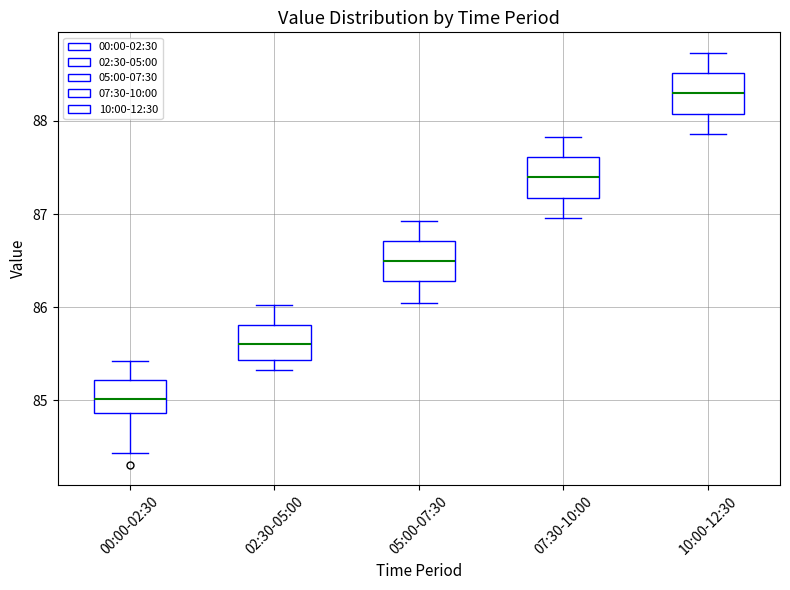

Reading left to right, transcribe this box plot: for each box, give where its median line is, the range the box spans, and where its two whiskers end, as read against the y-axis. The values are not printed on the chart, so give them approximately, as read against the axis.

00:00-02:30: median 85.0, box 84.9 to 85.2, whiskers 84.4 to 85.4
02:30-05:00: median 85.6, box 85.4 to 85.8, whiskers 85.3 to 86.0
05:00-07:30: median 86.5, box 86.3 to 86.7, whiskers 86.1 to 86.9
07:30-10:00: median 87.4, box 87.2 to 87.6, whiskers 87.0 to 87.8
10:00-12:30: median 88.3, box 88.1 to 88.5, whiskers 87.9 to 88.7